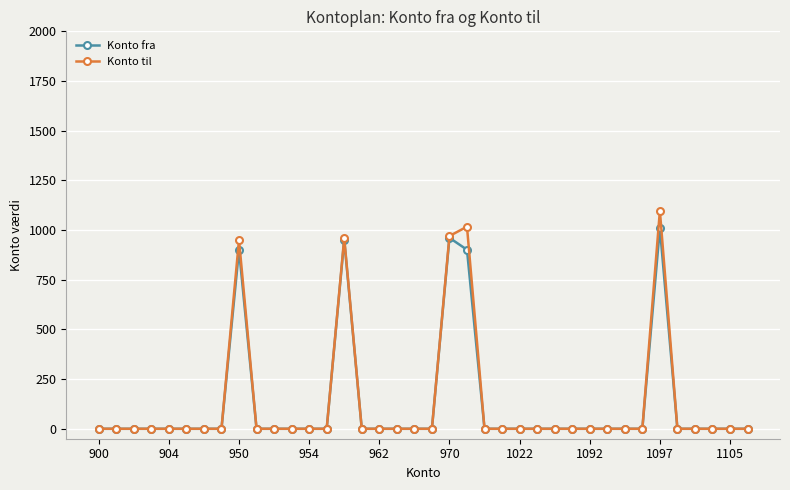

Which series has the widest spread of values?

Konto til